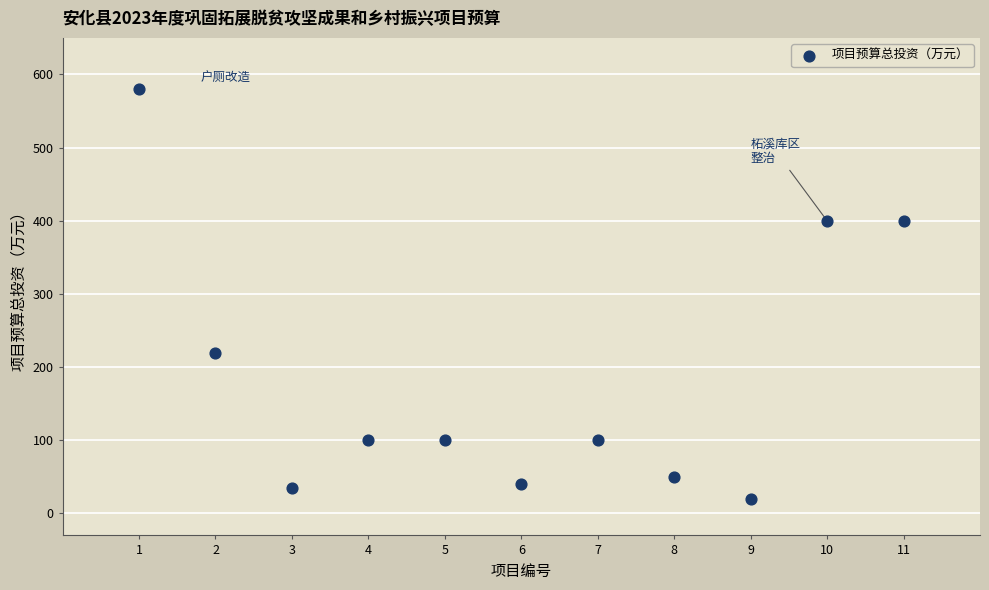

What Y value in the scatter plot is closest to 300?

220.0